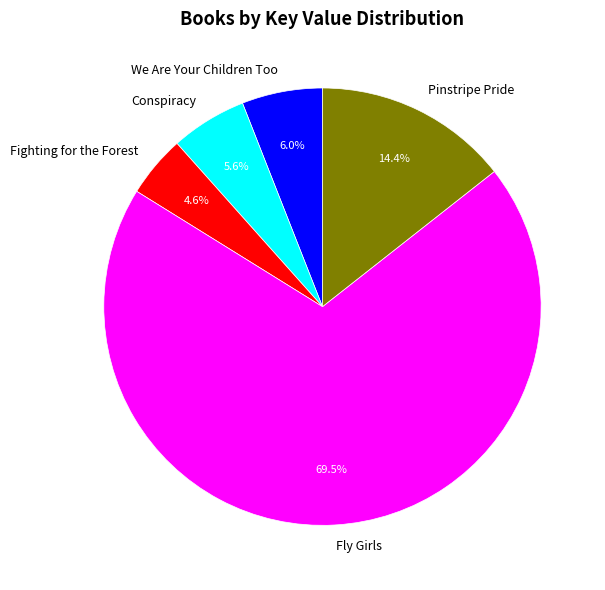

Which slice is the largest?

Fly Girls